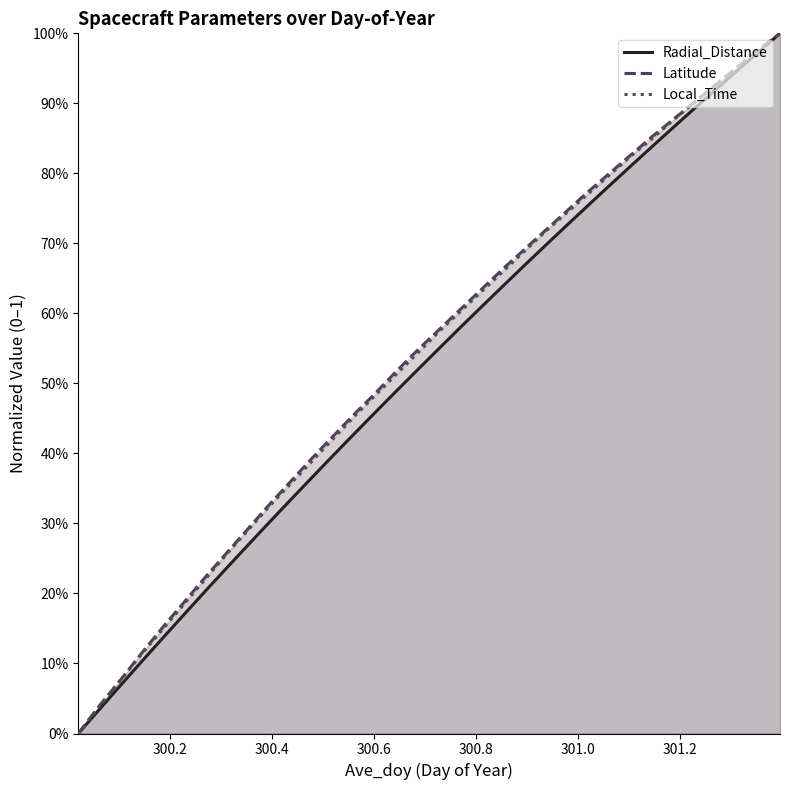

Which series has the widest spread of values?

Radial_Distance